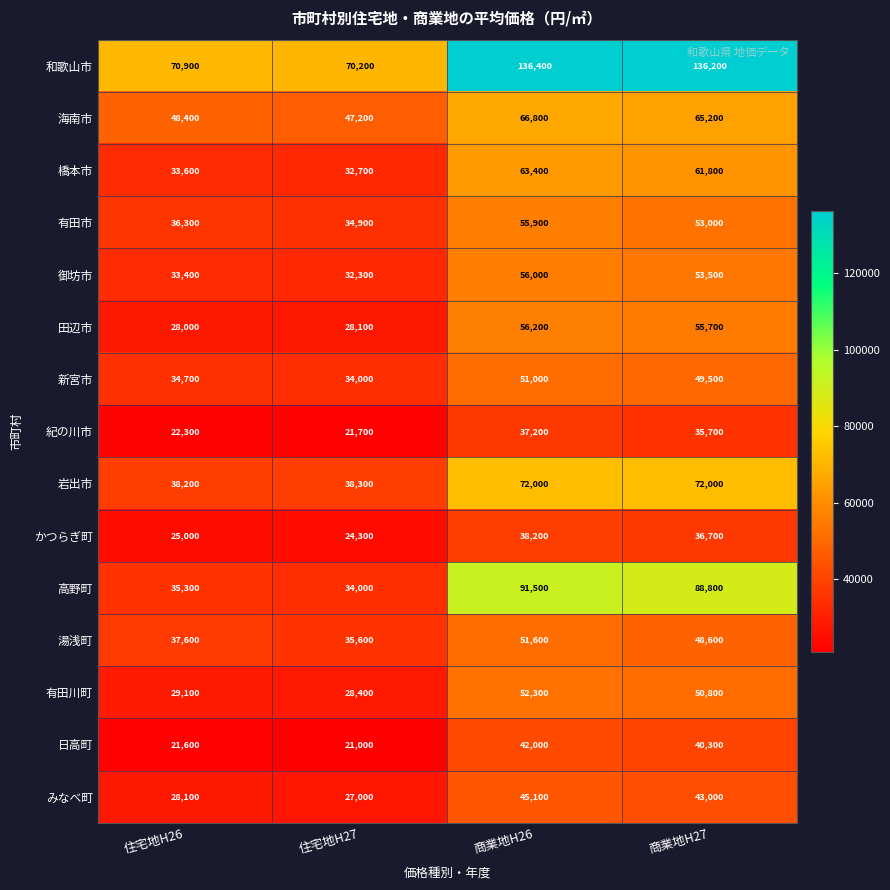

What is the difference between the maximum and minimum values in the 田辺市 series?

28200